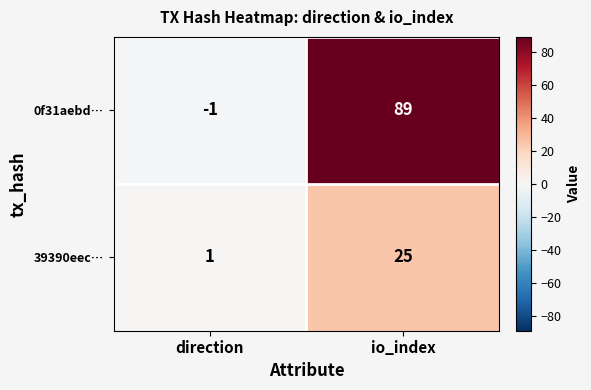

Where is 39390eec… nearest to the value 13?

direction